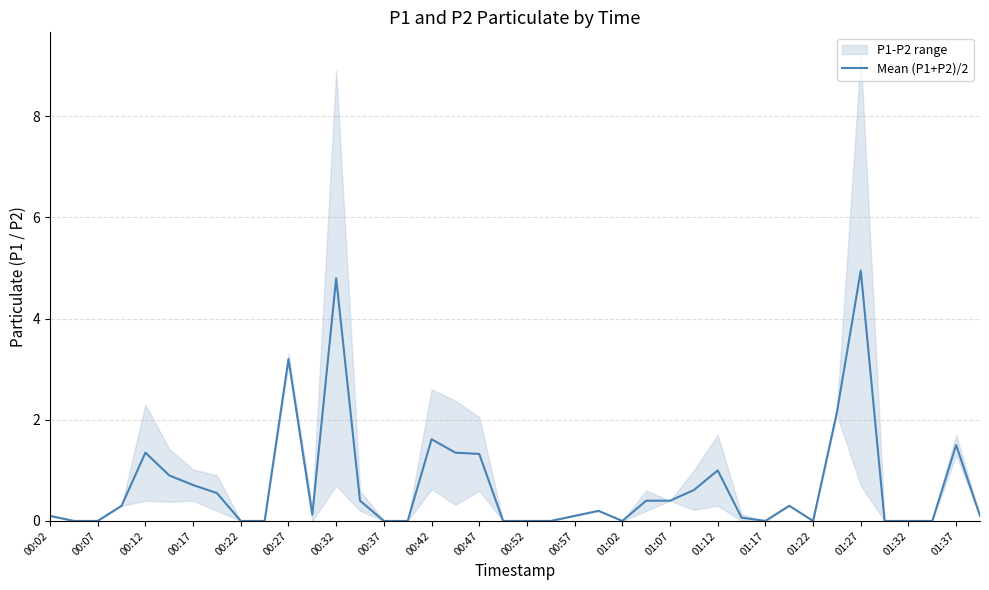

True or false: Mean (P1+P2)/2 has a value of 1.0 at 01:12.

True